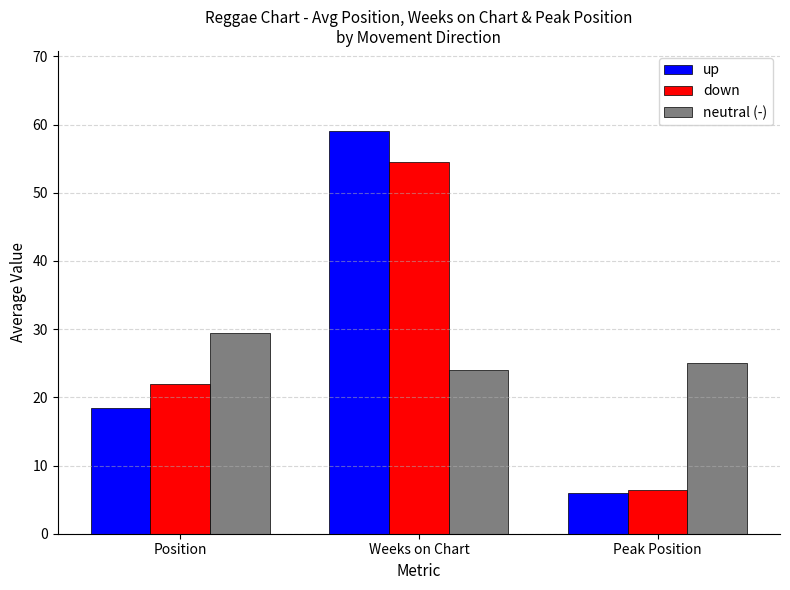

What is the spread (max minus min) of values at Peak Position?

19.1